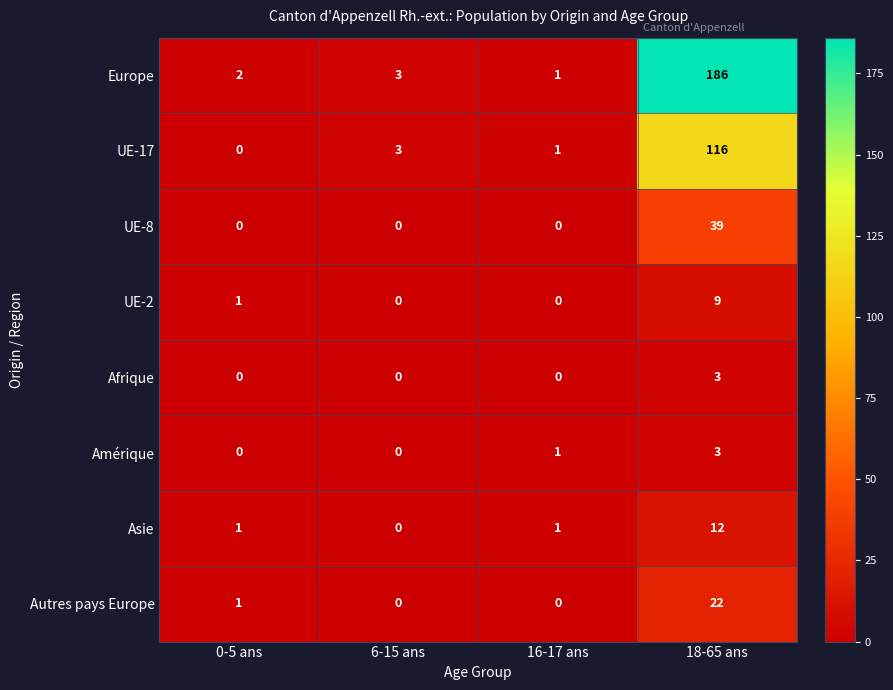

At which category is the sum across all series the highest?

18-65 ans